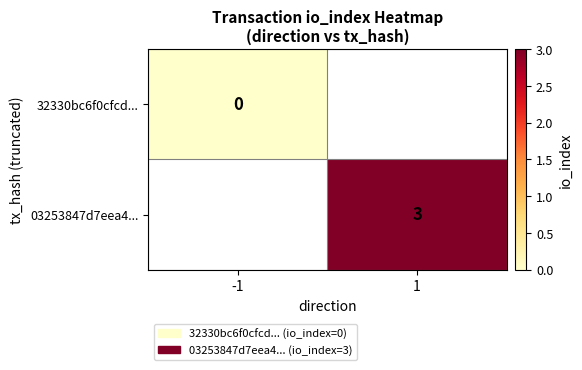

The value of 03253847d7eea4... at 1 is 3. True or false?

True